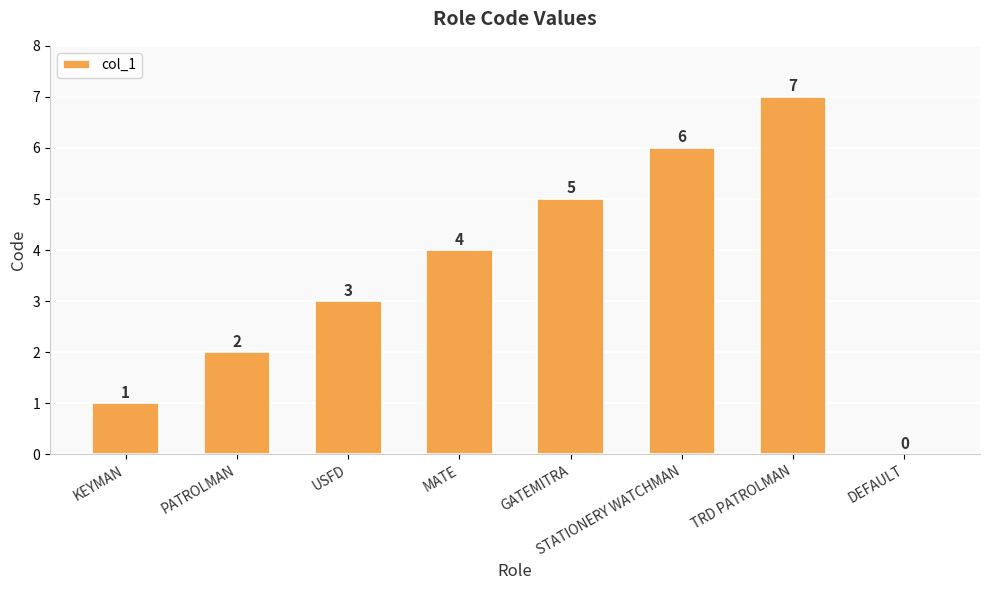

What is the maximum value shown in the chart?

7